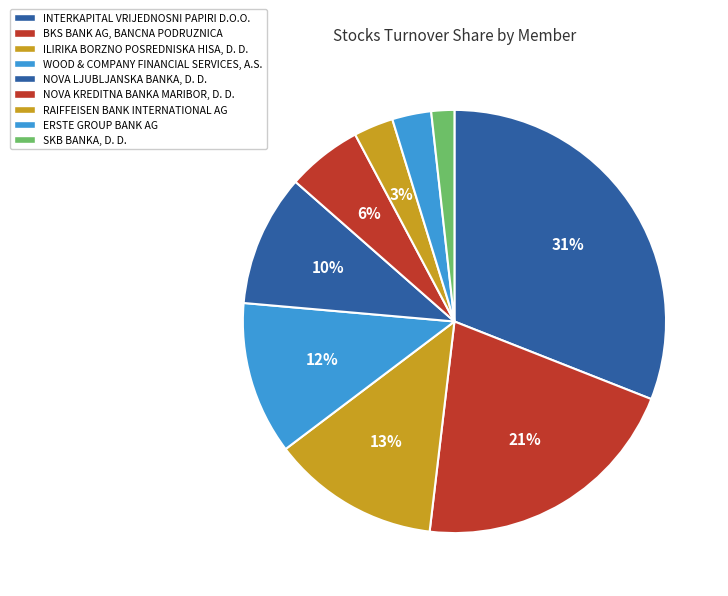

What is the smallest slice in the pie chart?

SKB BANKA, D. D.